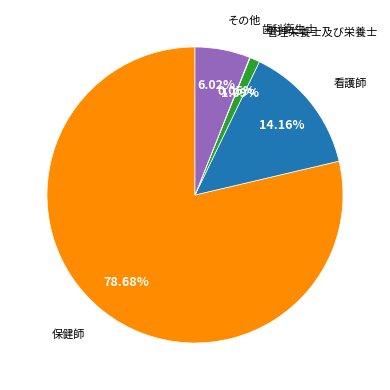

Which category has the biggest portion of the pie?

保健師